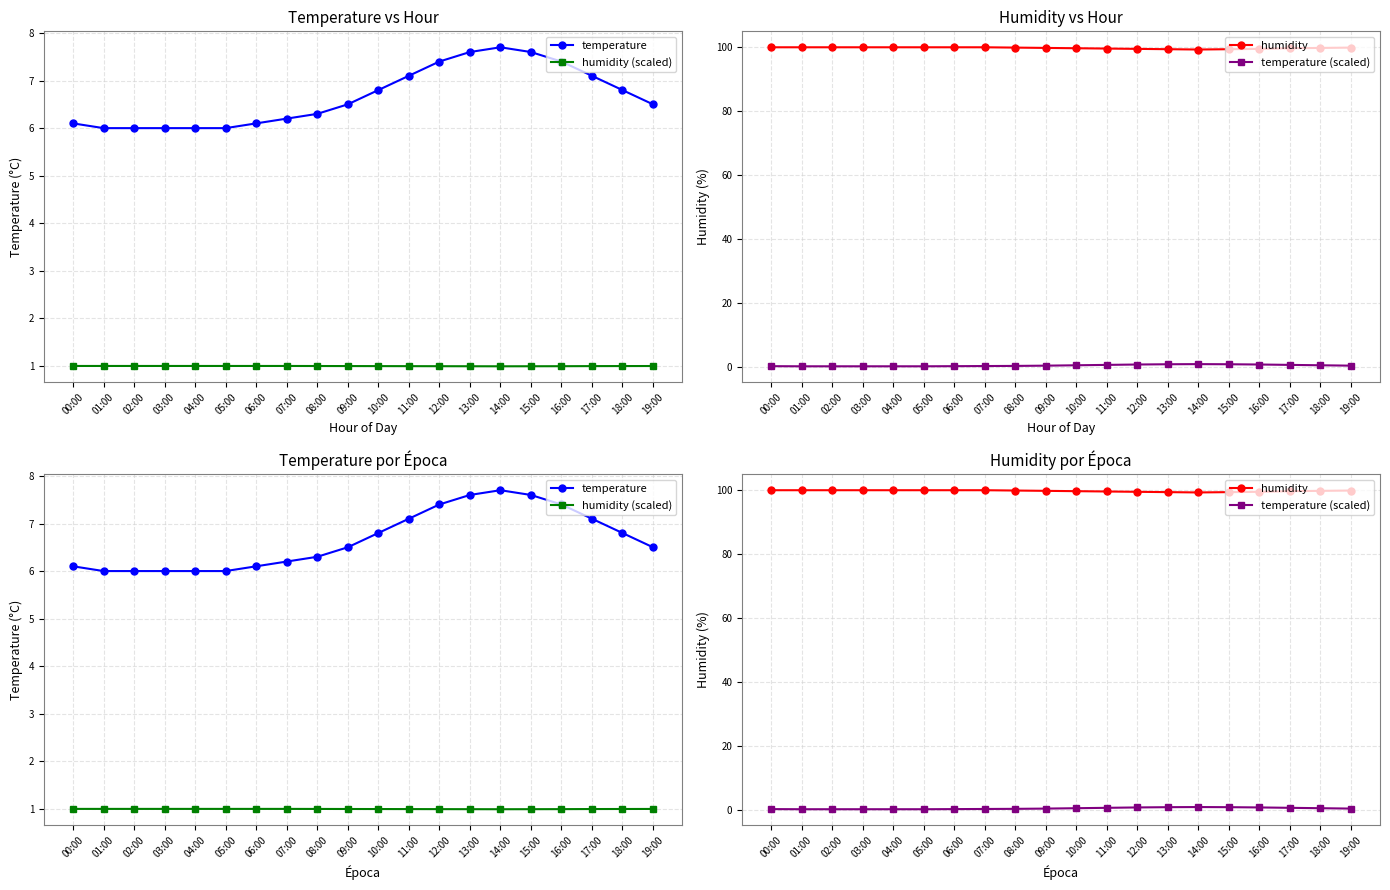

Rank the series at 00:00 from lowest to highest value.

temperature (scaled), humidity (scaled), temperature, humidity